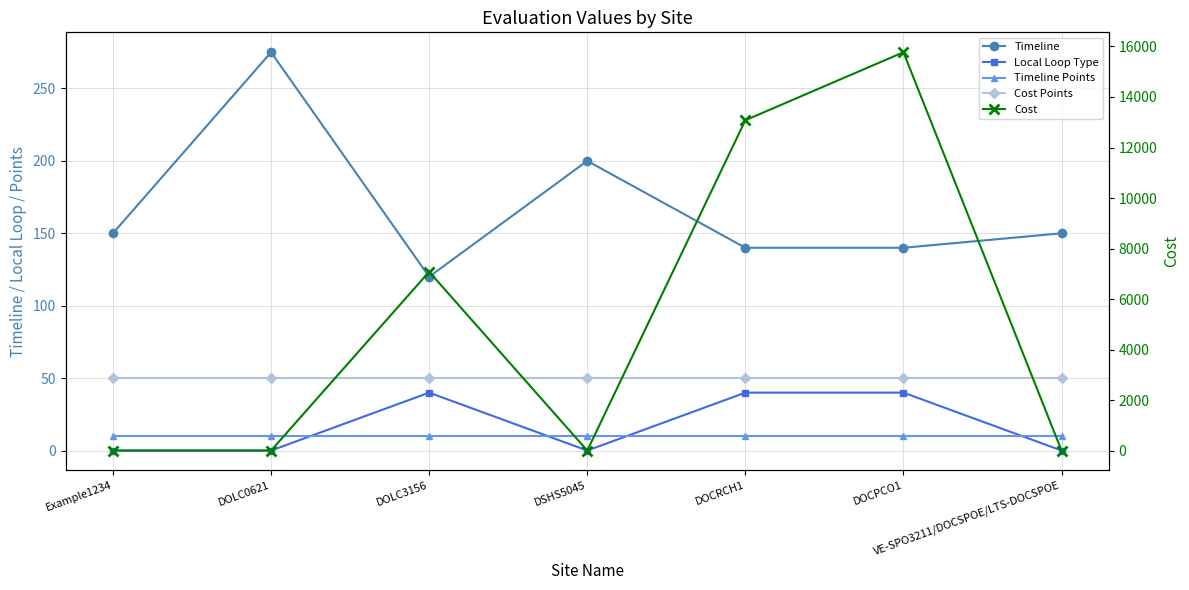

Which category has the highest value in the Local Loop Type series?

DOLC3156